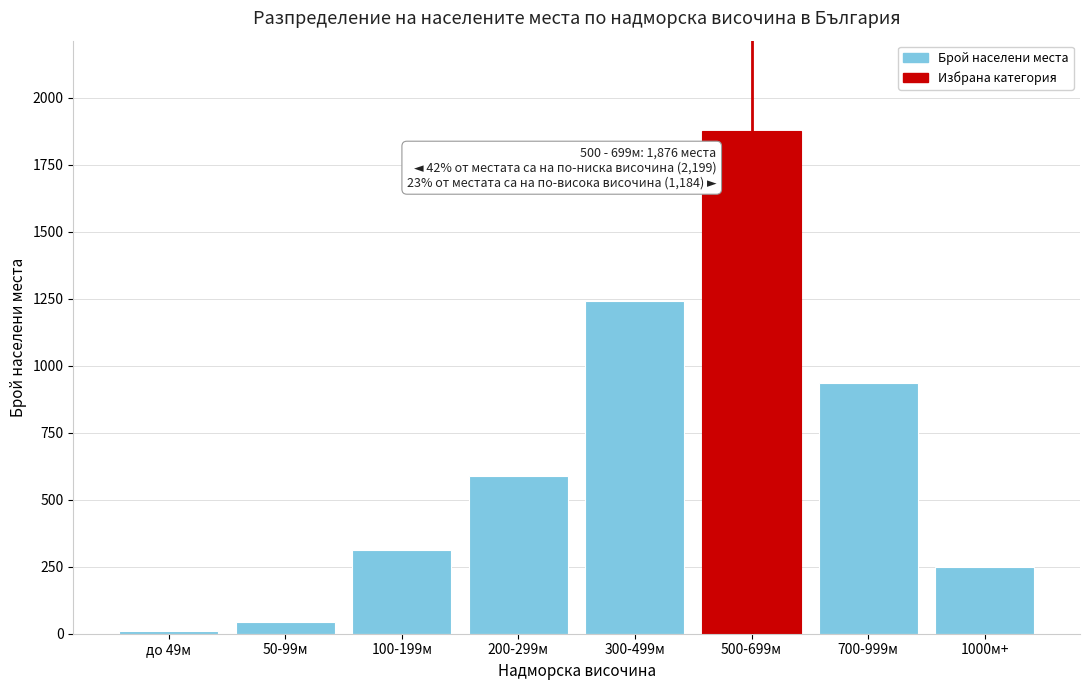

Reading left to right, extract all data points from this chart.

до 49м=12	50-99м=45	100-199м=312	200-299м=587	300-499м=1243	500-699м=1876	700-999м=934	1000м+=250